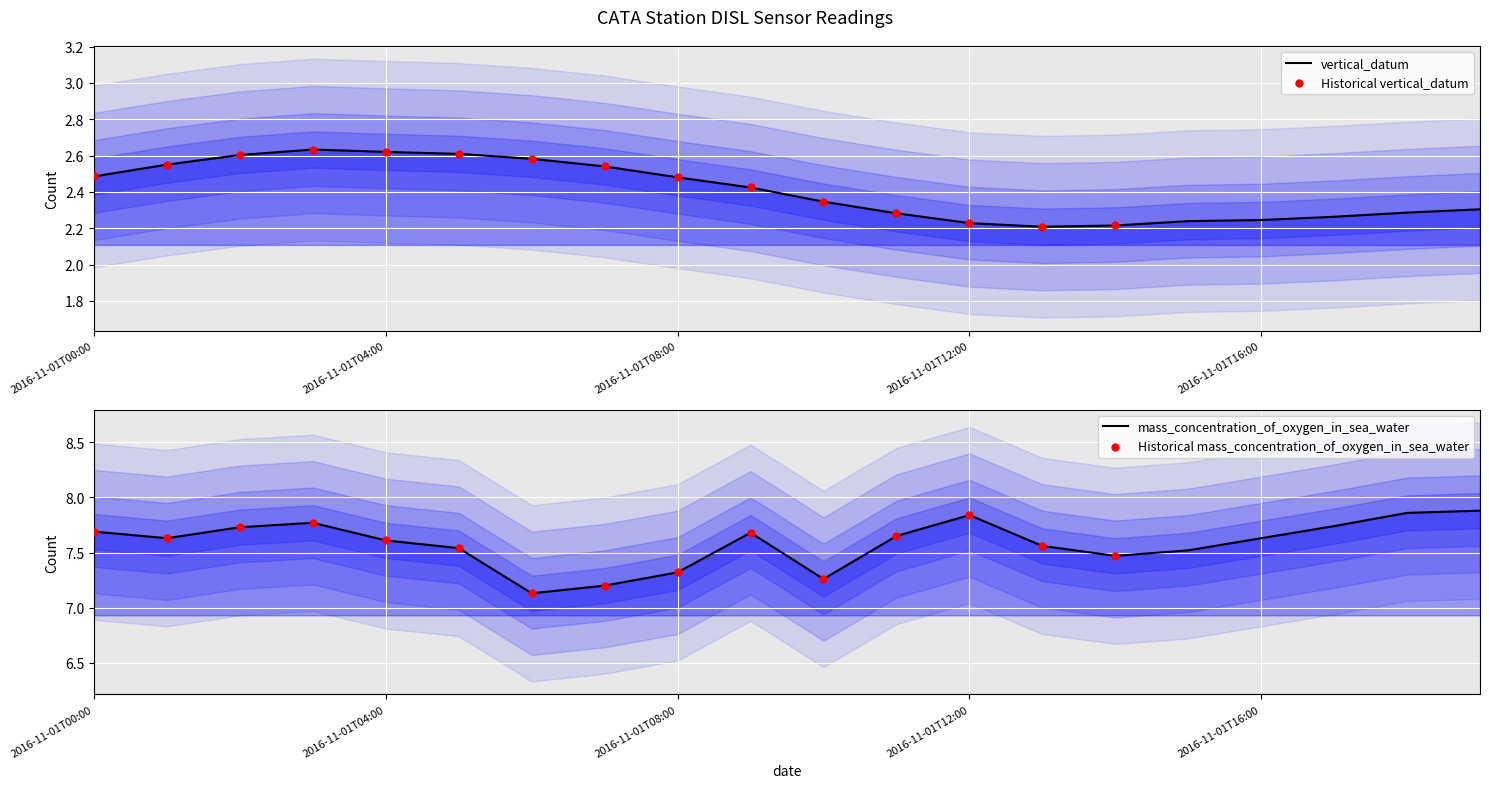

Which series reaches the minimum Y coordinate?

vertical_datum